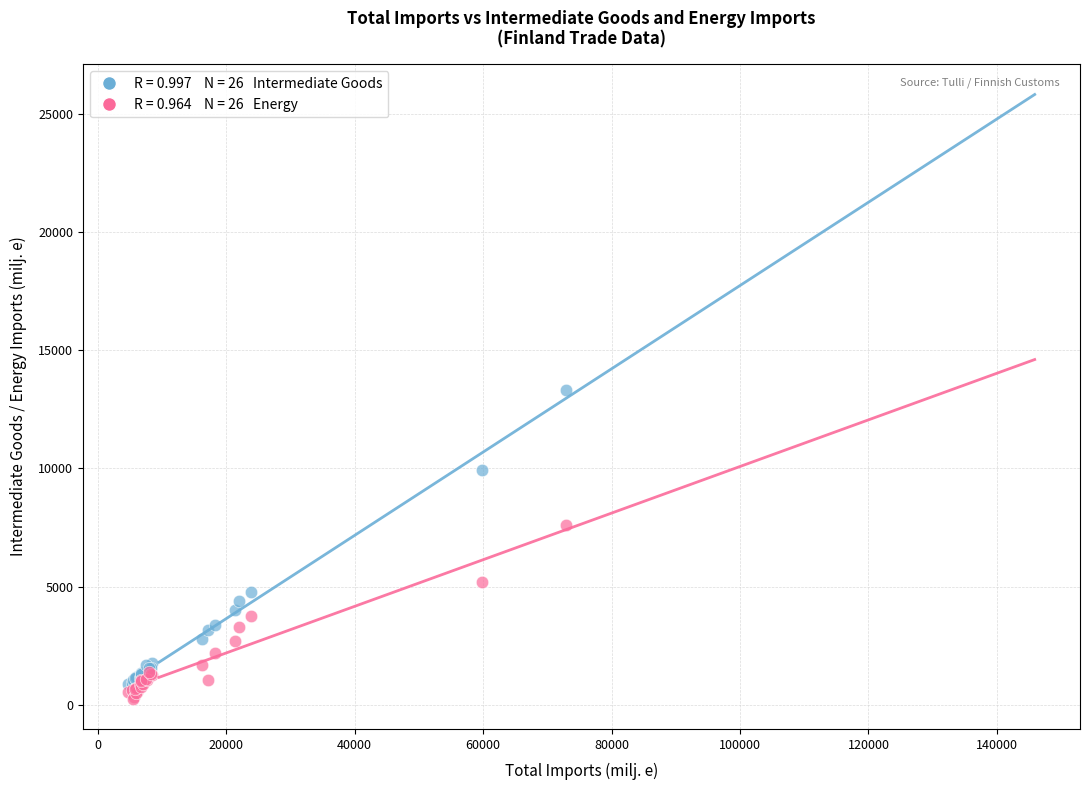

Across all series, what Y value is closest to 6776?

7614.4